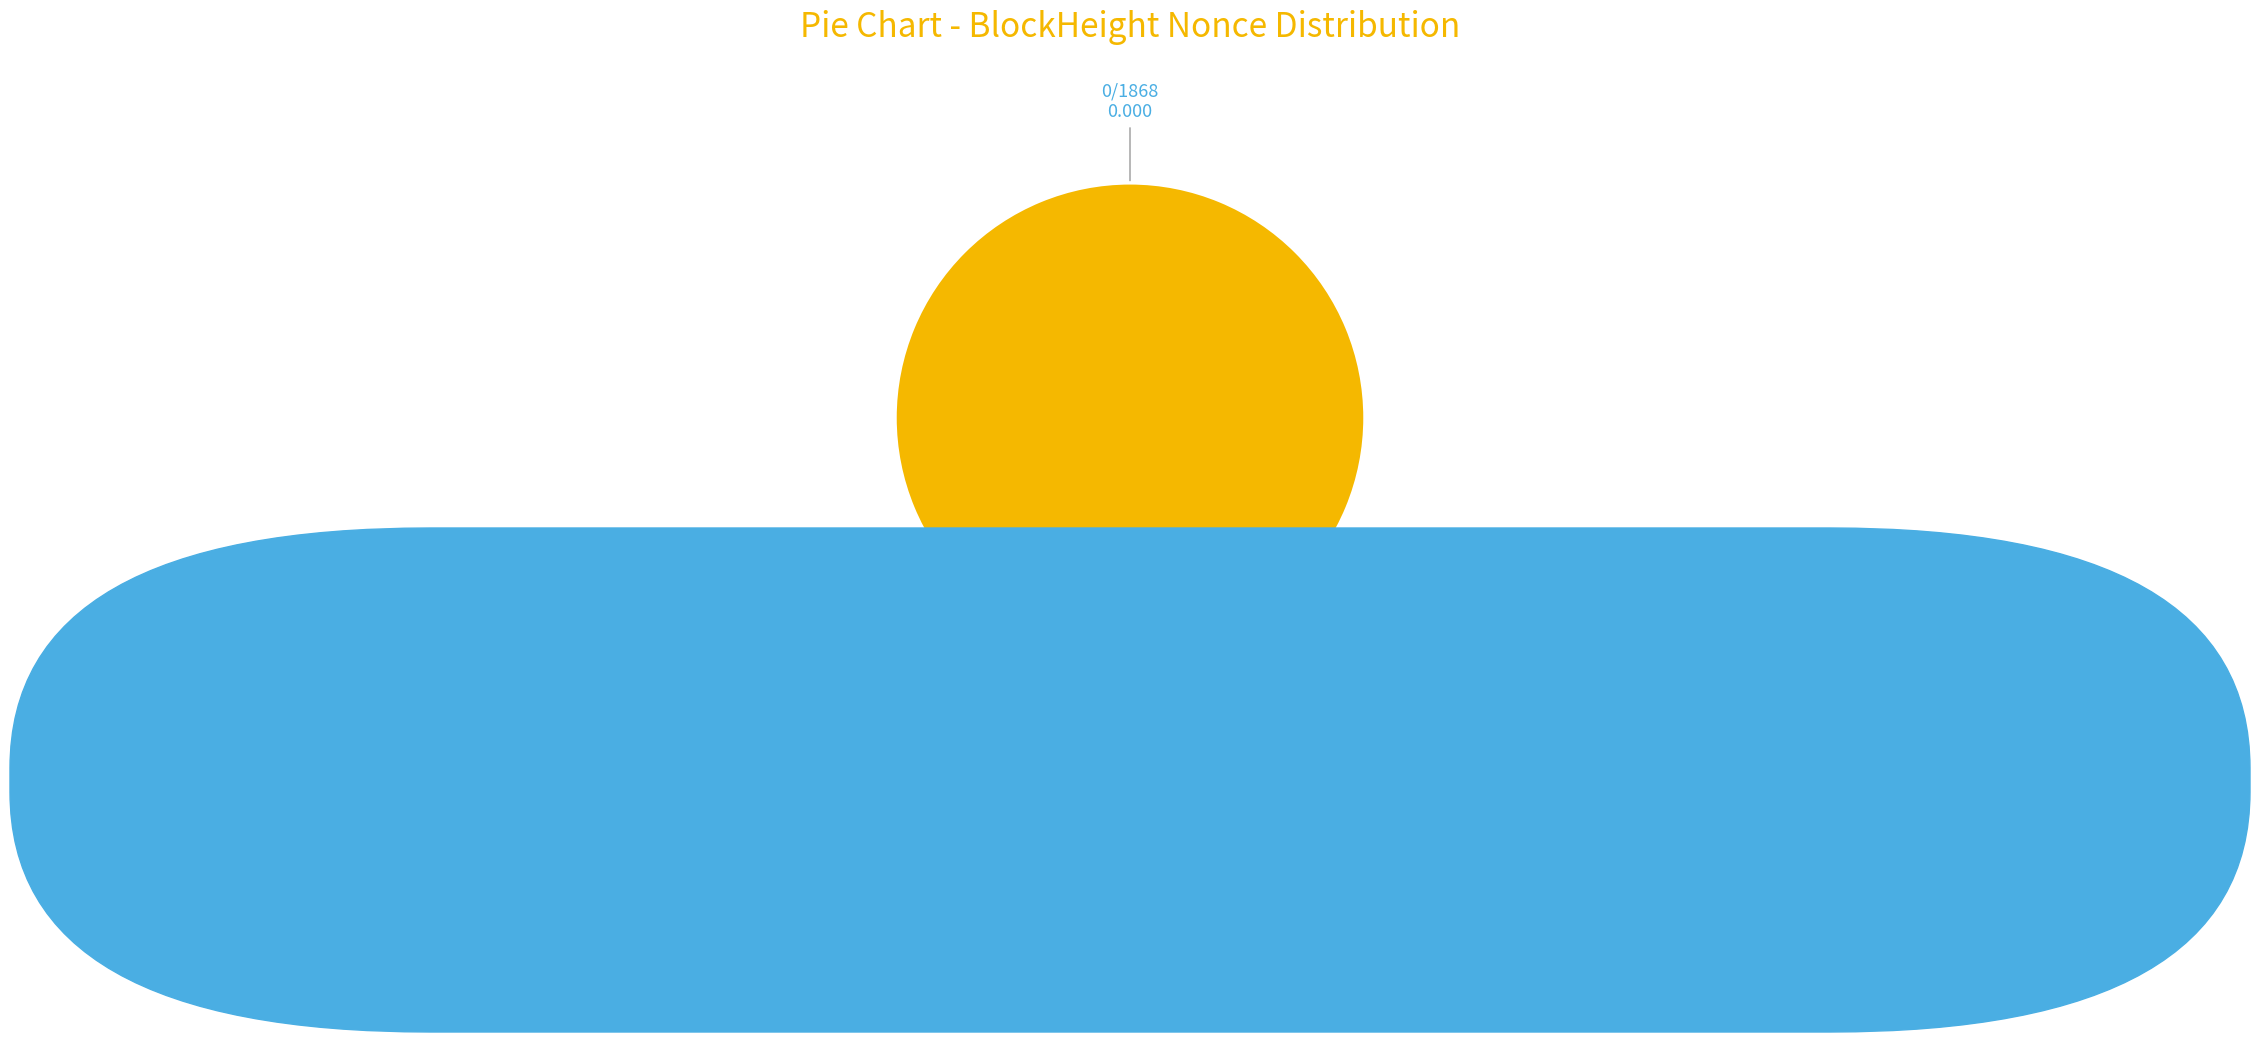

True or false: 159060 accounts for 92% of the total.

False